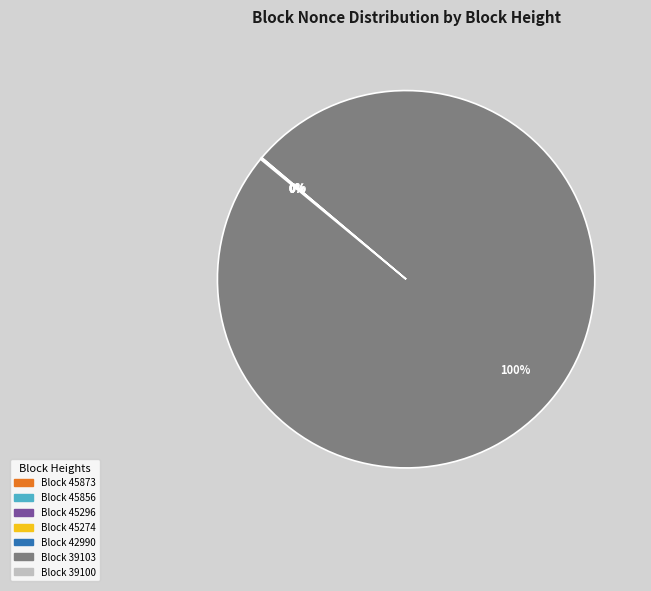

How much of the chart is everything except 45274?

100.0%